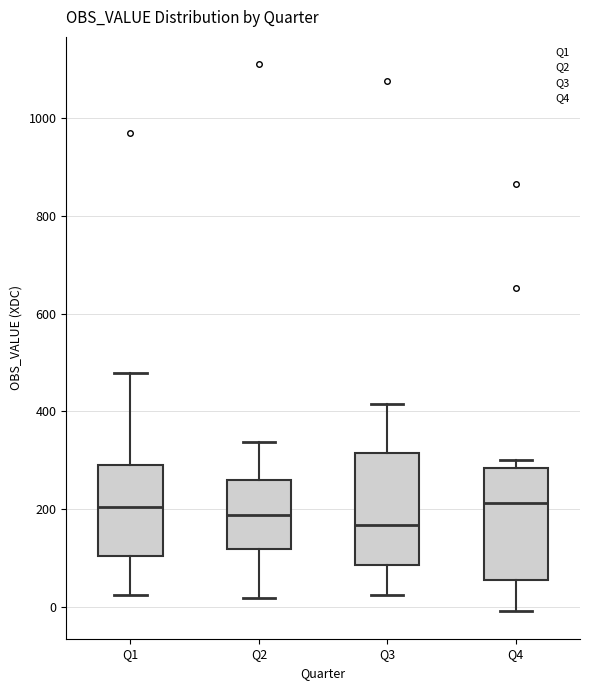

Reading left to right, transcribe this box plot: for each box, give where its median line is, the range the box spans, and where its two whiskers end, as read against the y-axis. The values are not printed on the chart, so give them approximately, as read against the axis.

Q1: median 200, box 100 to 280, whiskers 20 to 480
Q2: median 180, box 120 to 260, whiskers 20 to 340
Q3: median 160, box 80 to 320, whiskers 20 to 420
Q4: median 220, box 60 to 280, whiskers 0 to 300